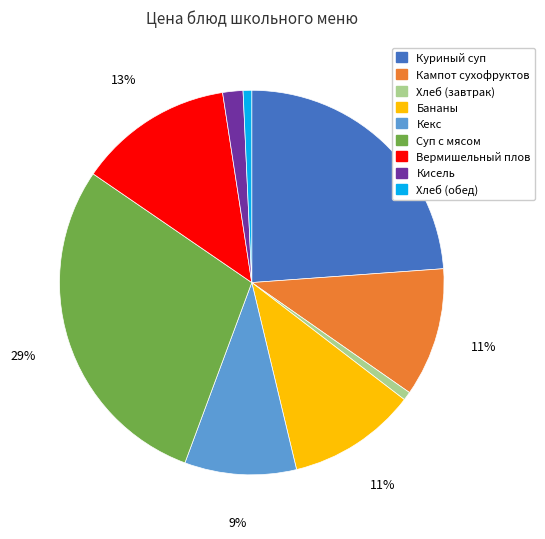

True or false: Кисель accounts for 2% of the total.

True